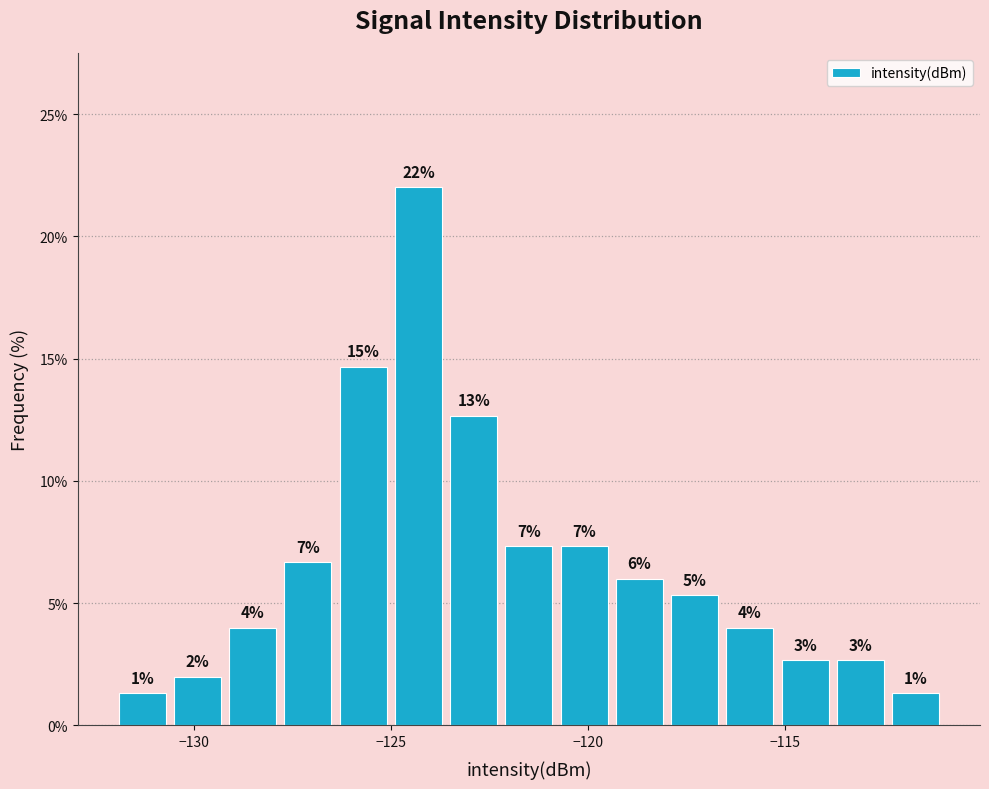

Read against the x-axis, roughly where is the centre of the tallest bar?

-124.5